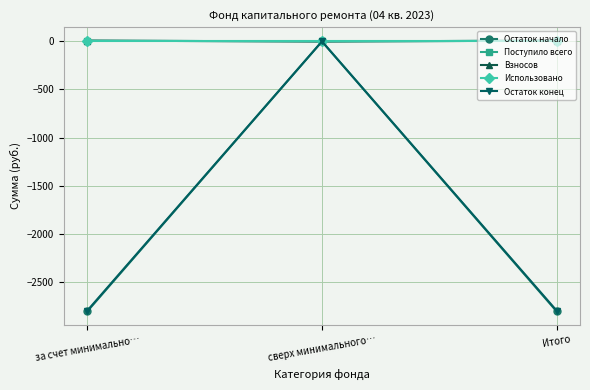

Is this an area chart (filled region under the line)?

No